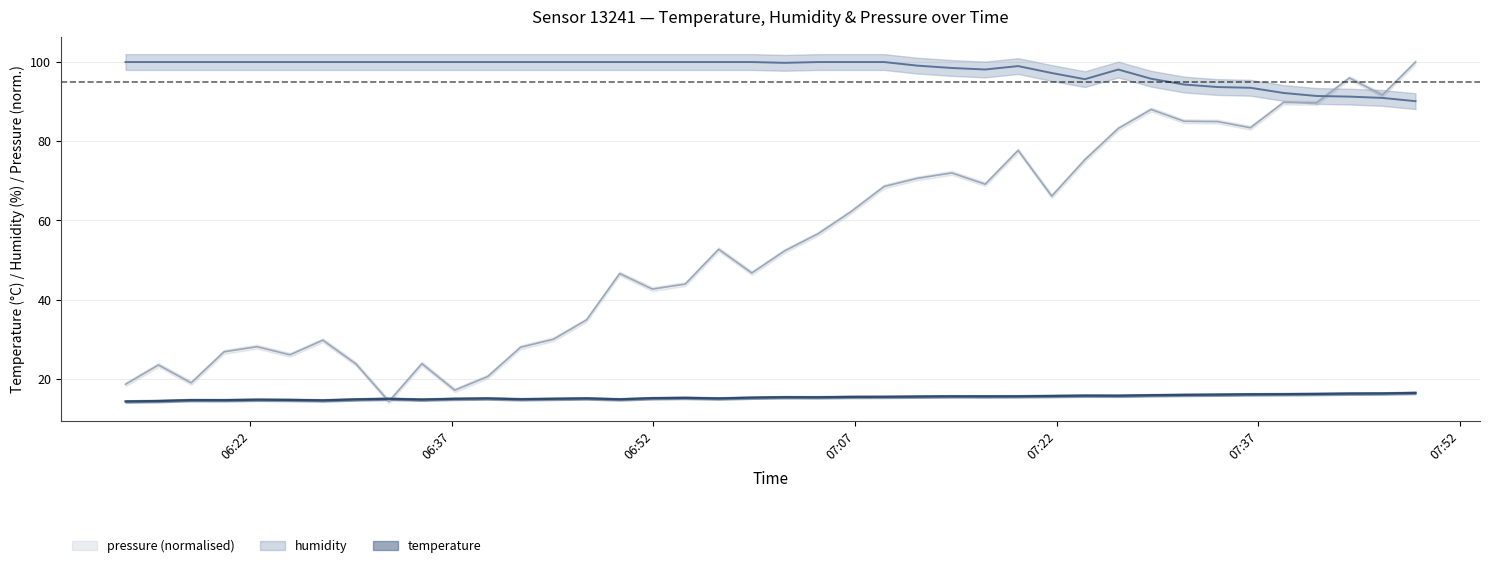

What are all the series names shown in the legend?

temperature, humidity, pressure